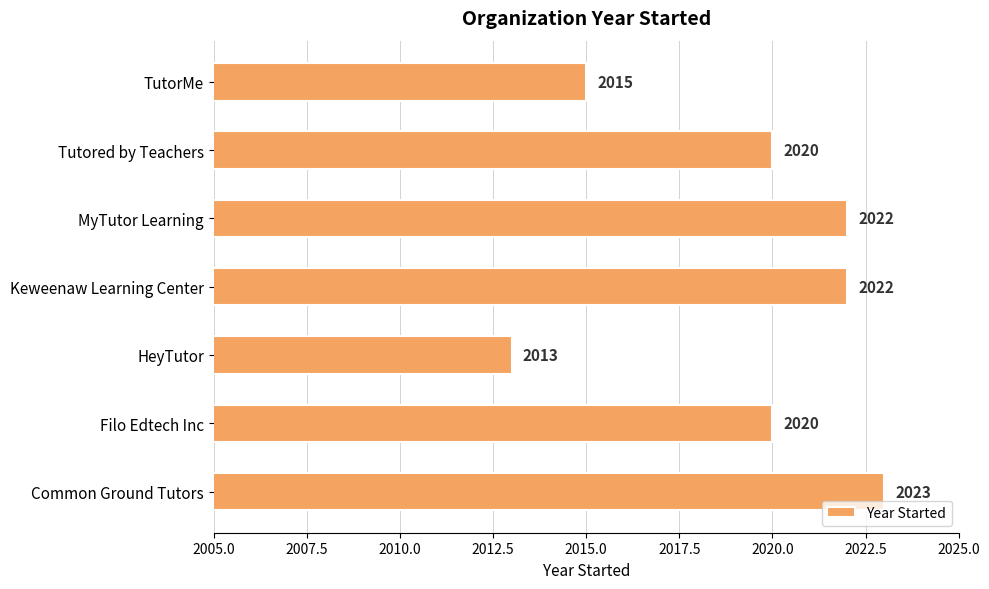

The value at HeyTutor is 2881. True or false?

False